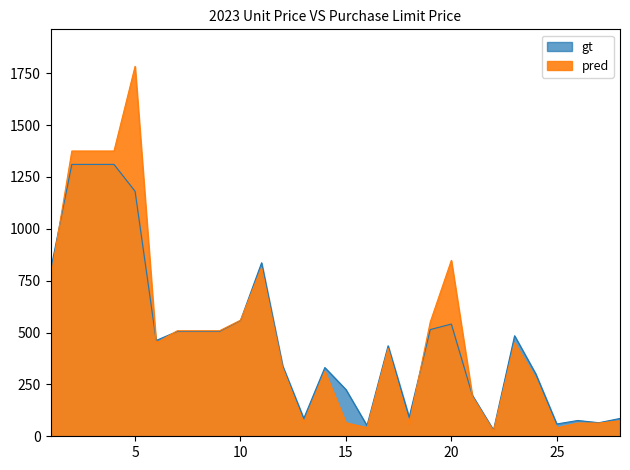

What is the difference between the second highest and minimum values in the pred series?

1348.5